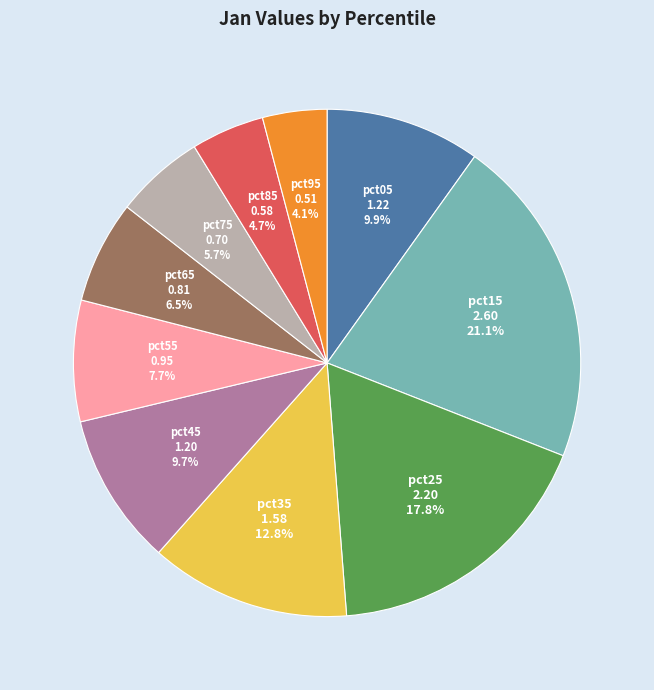

To the nearest percent, what is the difference between the largest and smallest slice percentages?

17%